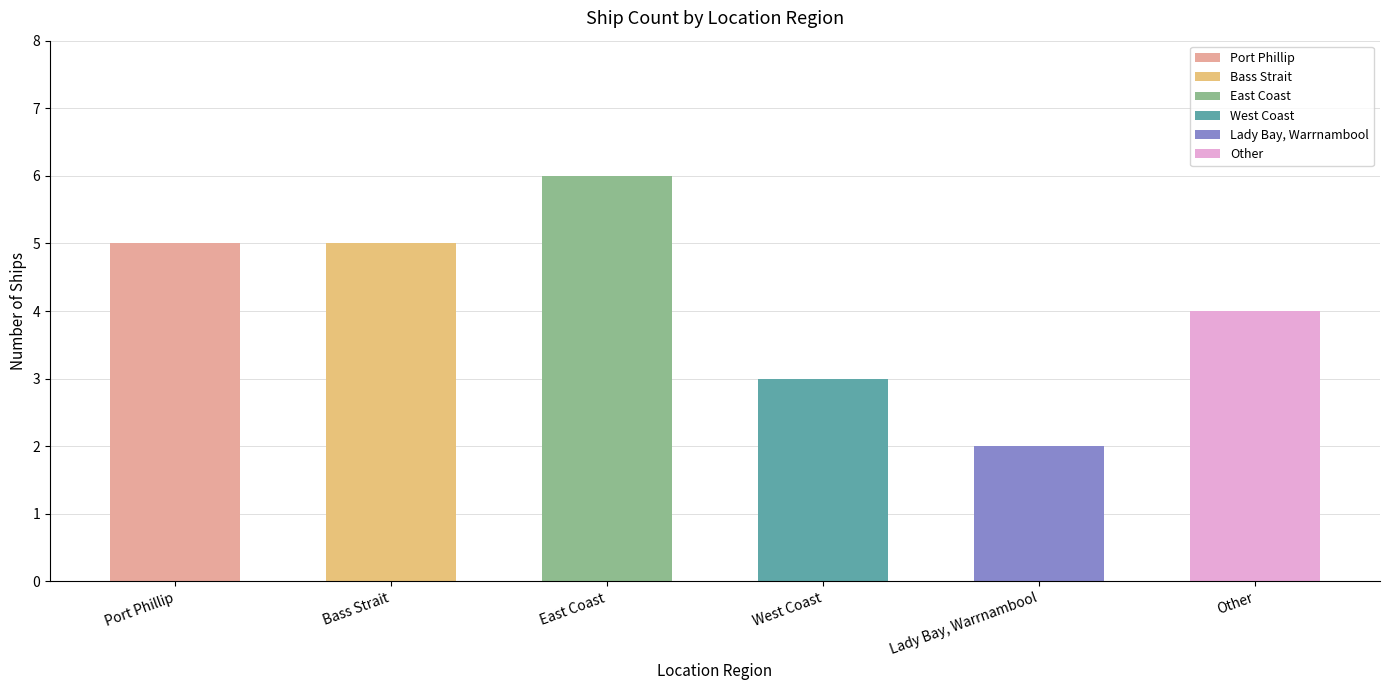

How many values are between 3 and 5?

4